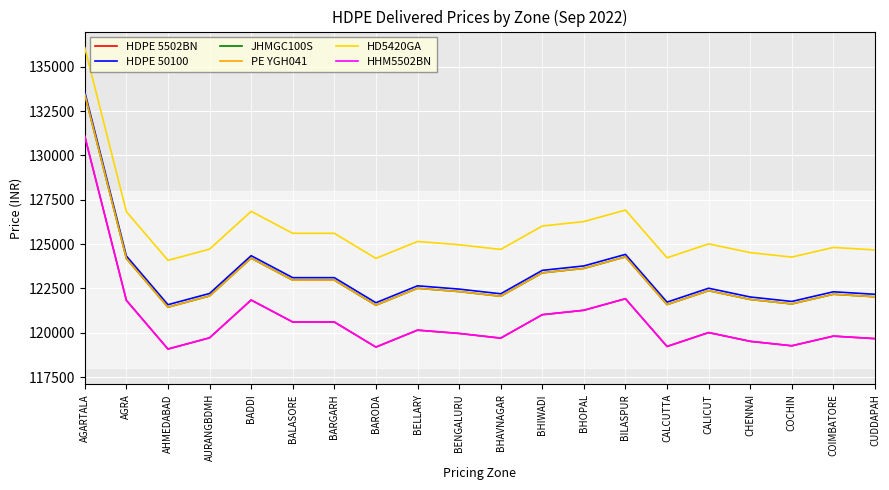

The value of JHMGC100S at CALCUTTA is 121592. True or false?

True